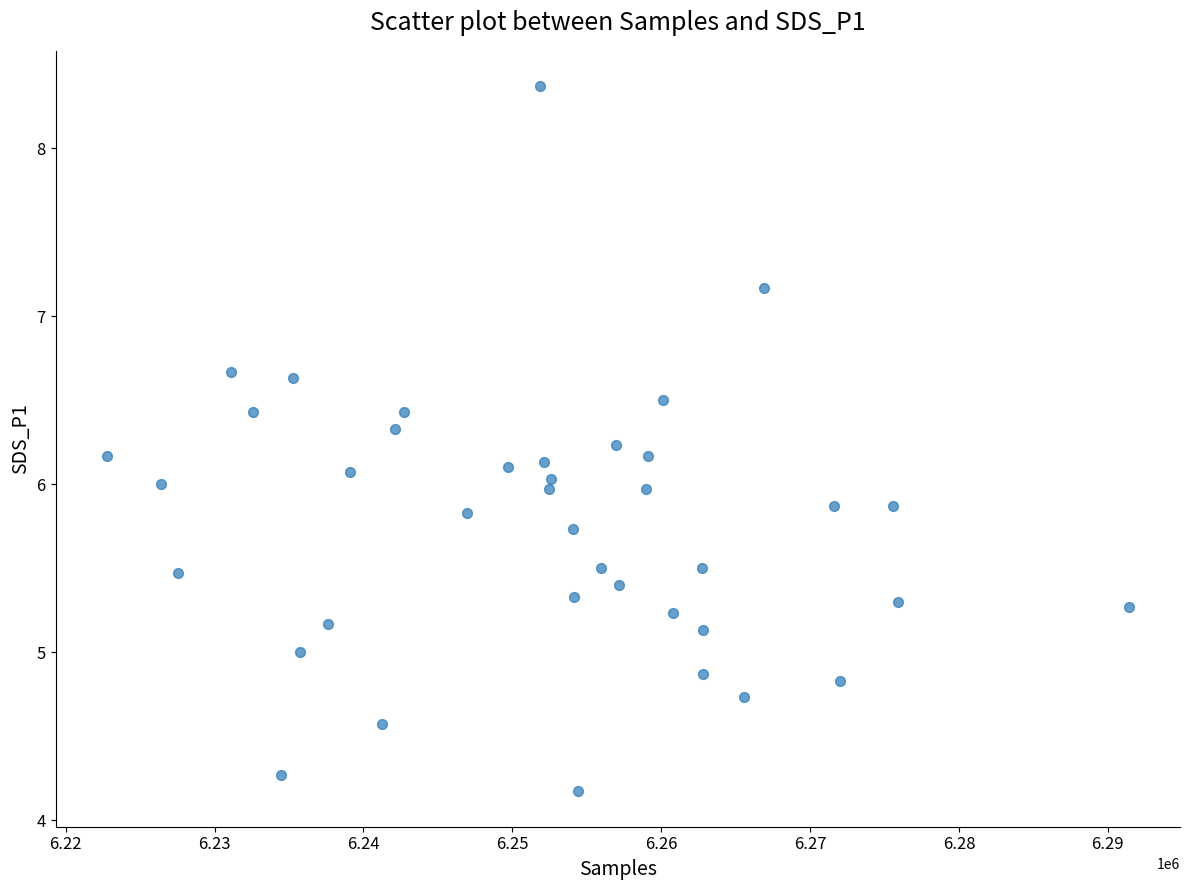

What is the range of X values (max minus min)?

68675.0